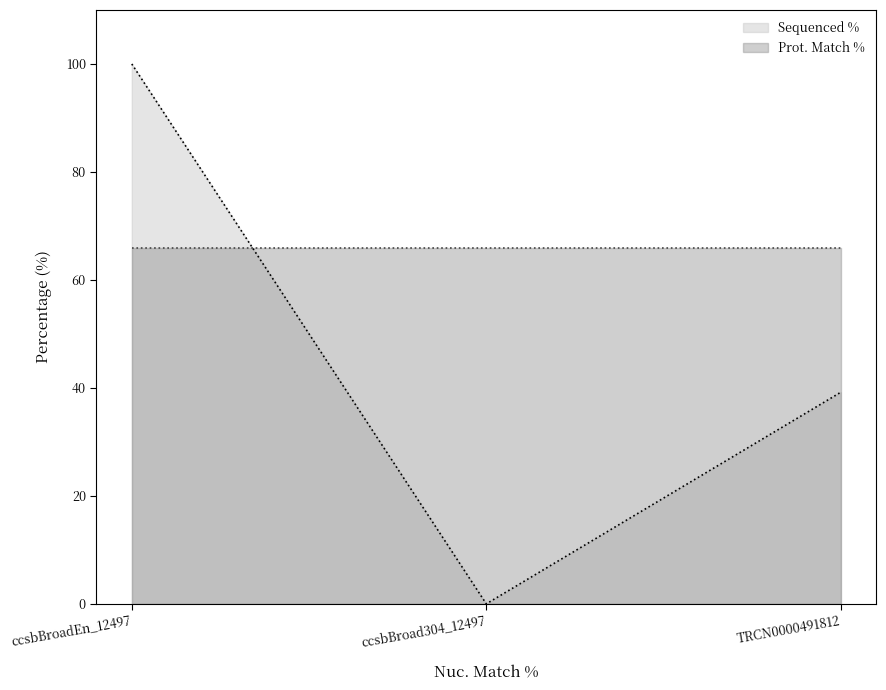

What is the change in value from ccsbBroadEn_12497 to TRCN0000491812?

-60.8